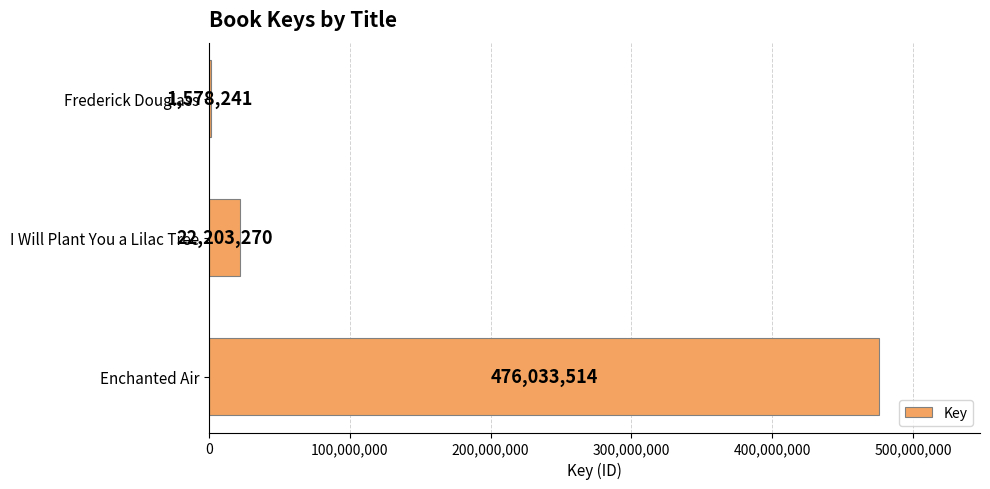

What is the ratio of the value at Enchanted Air to the value at I Will Plant You a Lilac Tree?

21.4